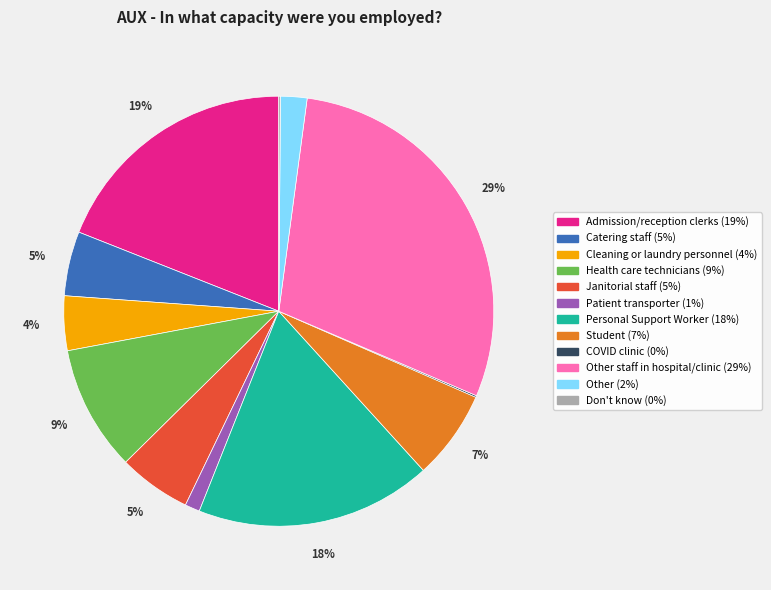

To the nearest percent, what is the difference between the largest and smallest slice percentages?

29%